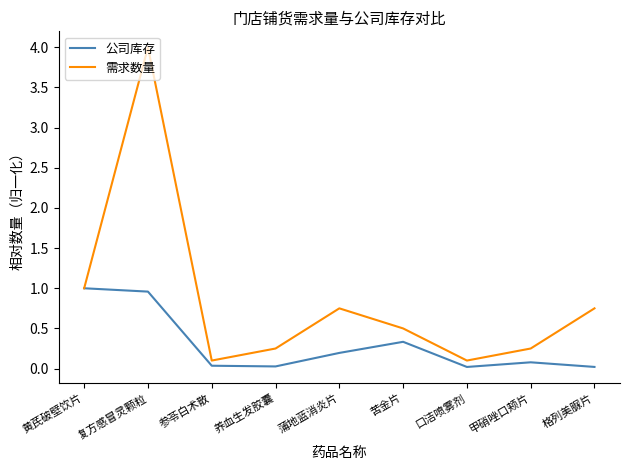

How many interior local peaks does the 公司库存 series have?

2